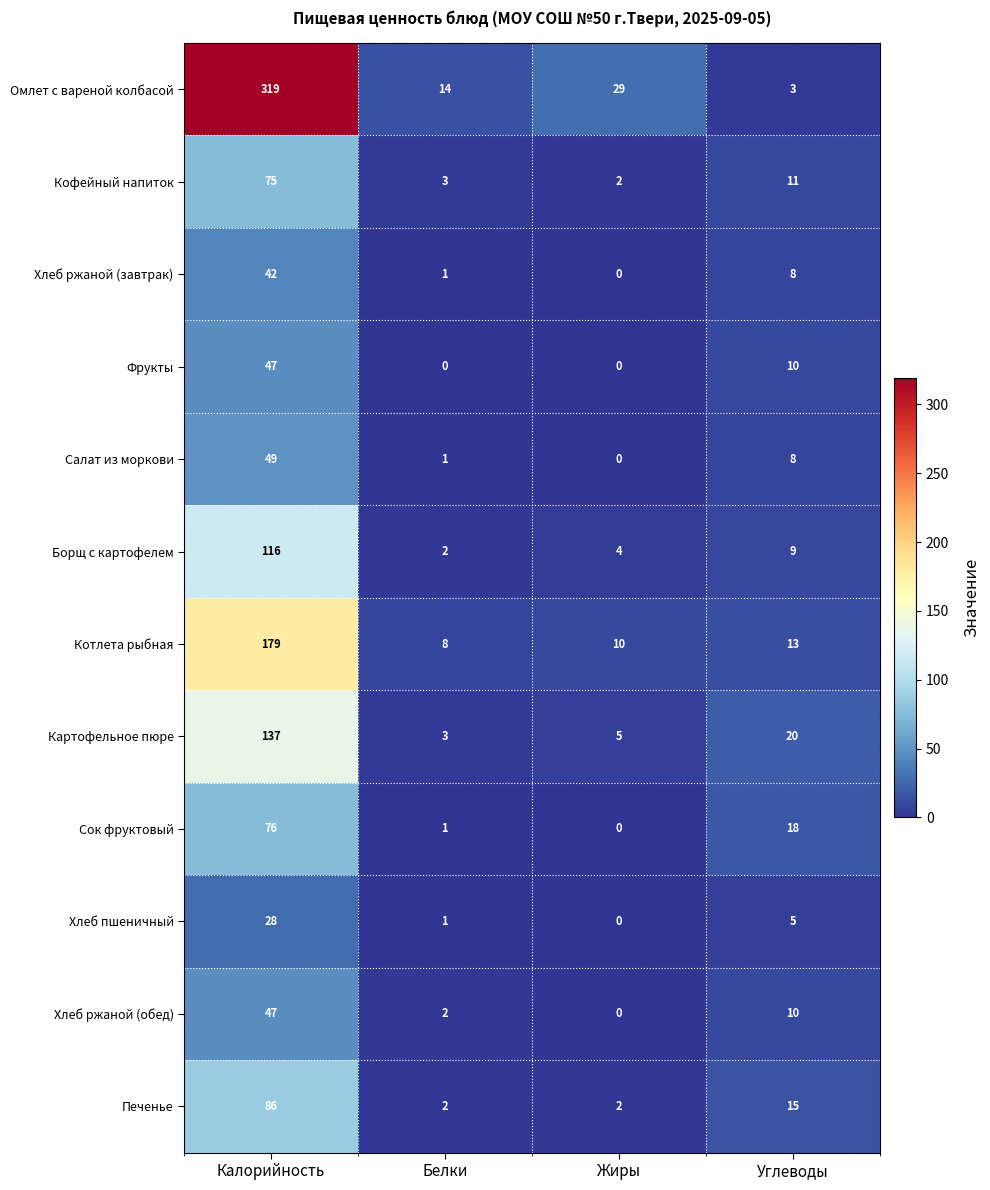

What is the maximum value for Омлет с вареной колбасой?

319